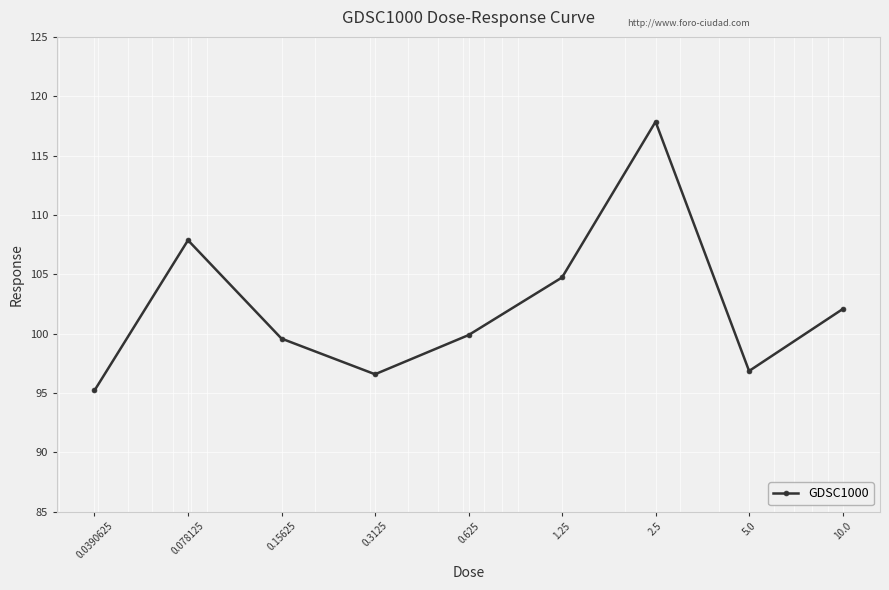

What is the smallest value displayed?

95.2